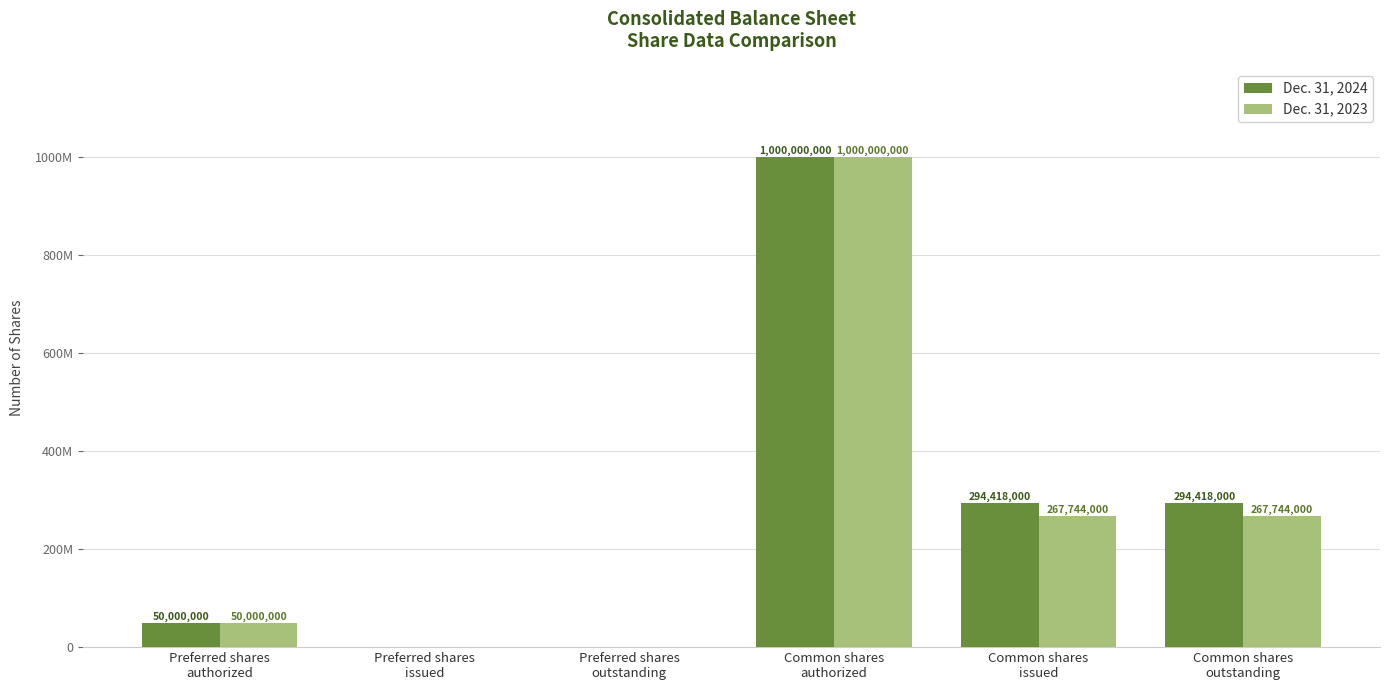

Reading left to right, what are all the values shown in this chart?

Dec. 31, 2024: Preferred shares
authorized=50000000	Preferred shares
issued=0	Preferred shares
outstanding=0	Common shares
authorized=1000000000	Common shares
issued=294418000	Common shares
outstanding=294418000
Dec. 31, 2023: Preferred shares
authorized=50000000	Preferred shares
issued=0	Preferred shares
outstanding=0	Common shares
authorized=1000000000	Common shares
issued=267744000	Common shares
outstanding=267744000